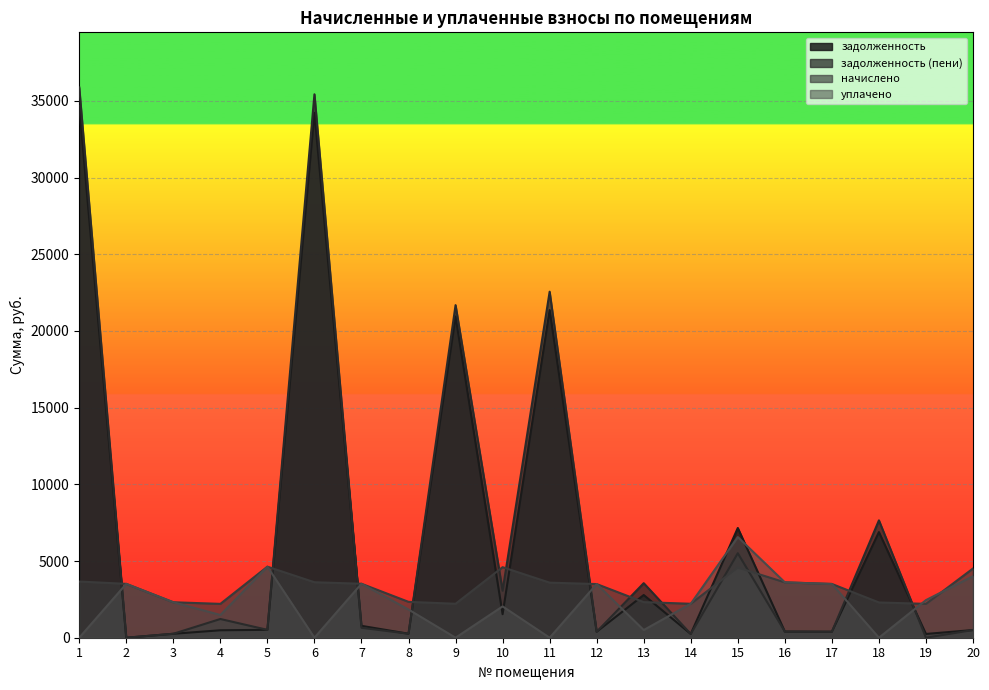

Does the chart display data point markers on the line(s)?

No